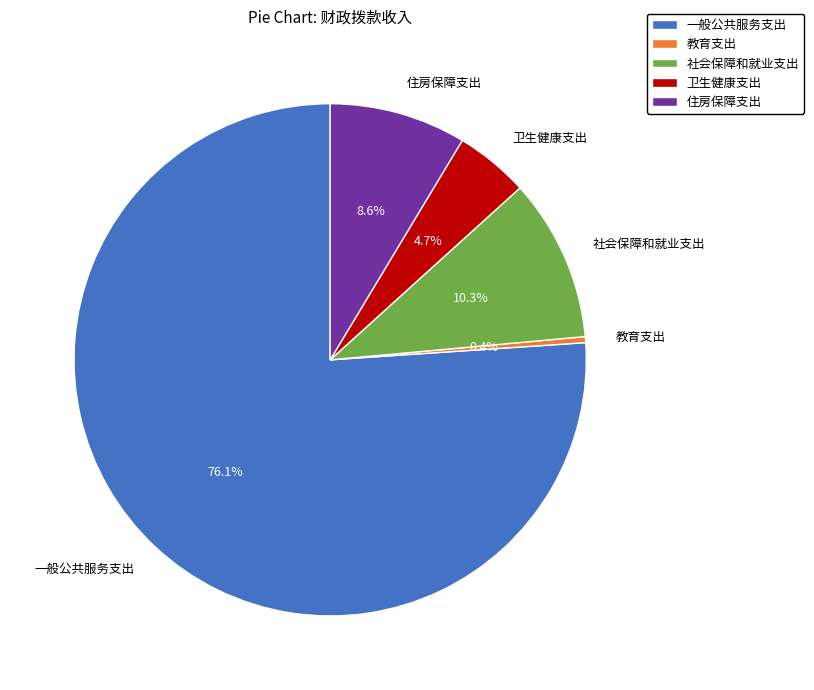

What percentage is the 卫生健康支出 slice, to the nearest percent?

5%